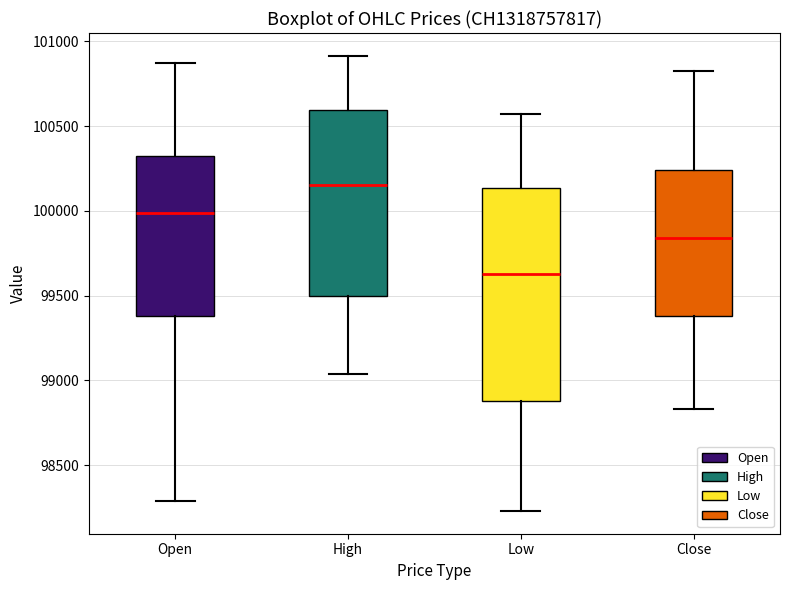

Reading left to right, read every box against the y-axis: the position of its median line, the range the box covers, and the ends of its whiskers. The values are not printed on the chart, so give them approximately, as read against the axis.

Open: median 100000, box 99400 to 100300, whiskers 98300 to 100900
High: median 100150, box 99500 to 100600, whiskers 99050 to 100900
Low: median 99650, box 98900 to 100150, whiskers 98250 to 100550
Close: median 99850, box 99400 to 100250, whiskers 98850 to 100850